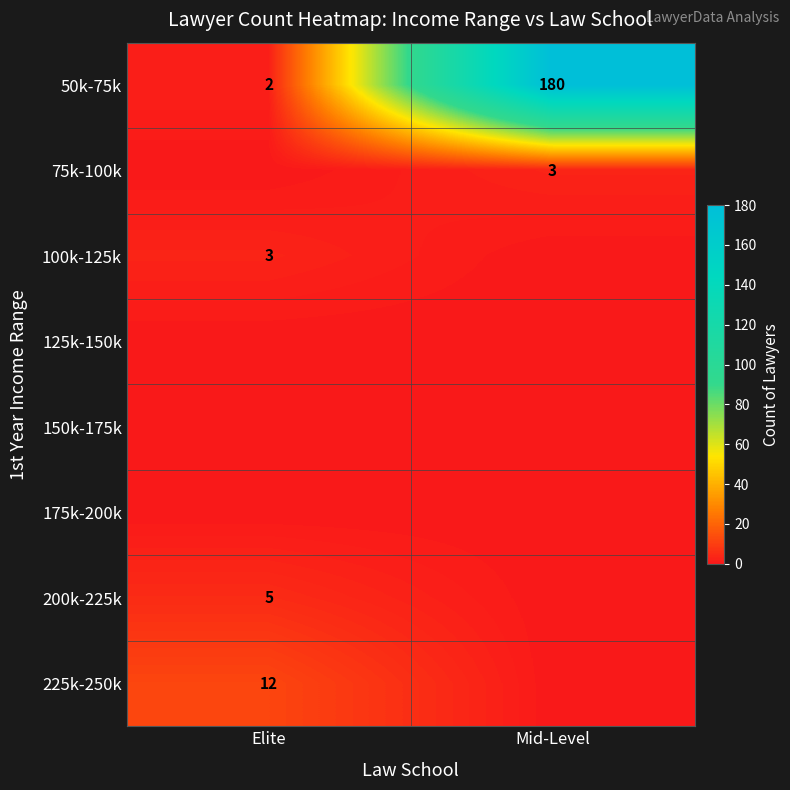

What value does the 50k-75k series have at Elite?

2